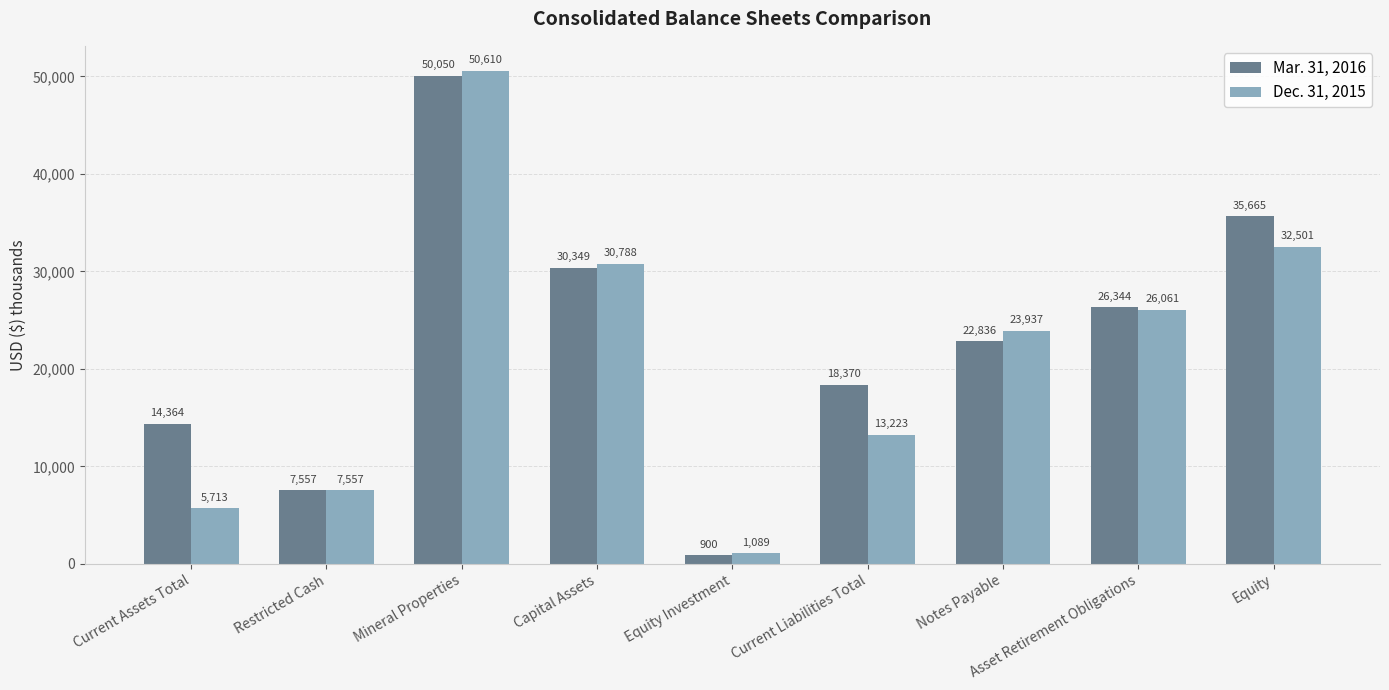

Which series has the largest range (max minus min)?

Dec. 31, 2015